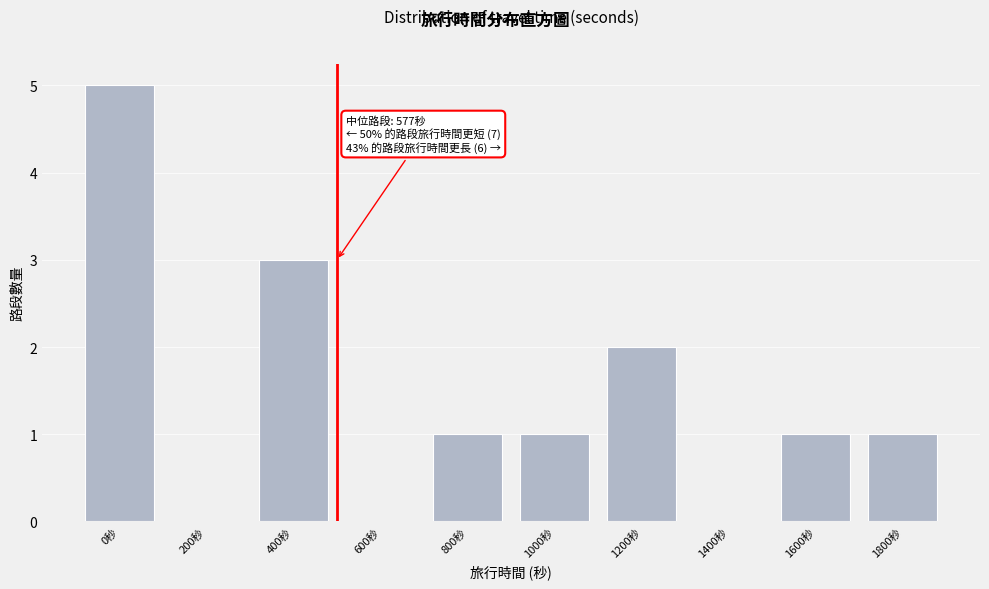

Reading right to left, transcribe all the data shown in this chart.

1800秒=1	1600秒=1	1400秒=0	1200秒=2	1000秒=1	800秒=1	600秒=0	400秒=3	200秒=0	0秒=5